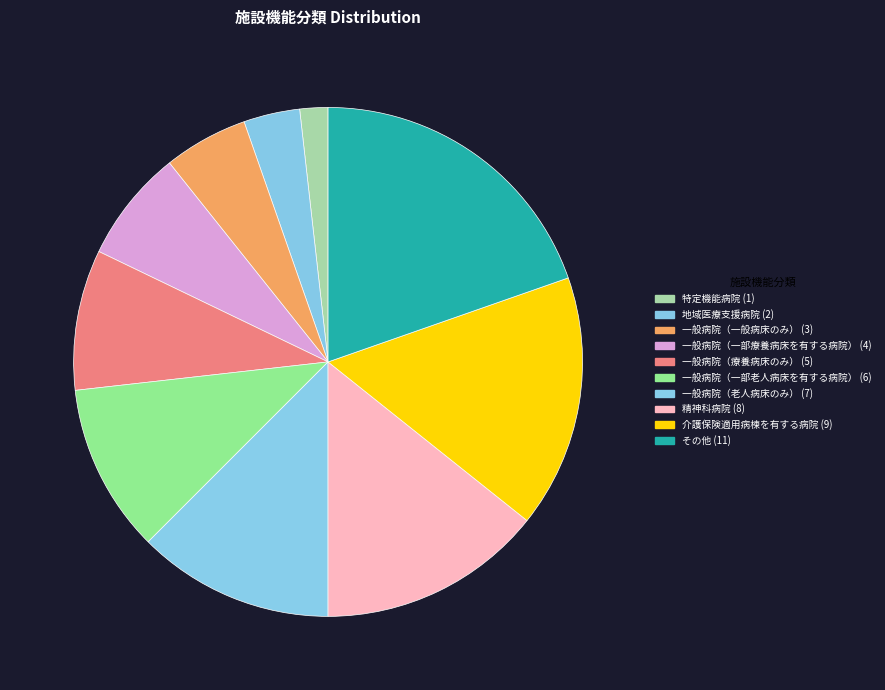

To the nearest percent, what is the difference between the その他 and 一般病院（一般病床のみ） slice percentages?

14%